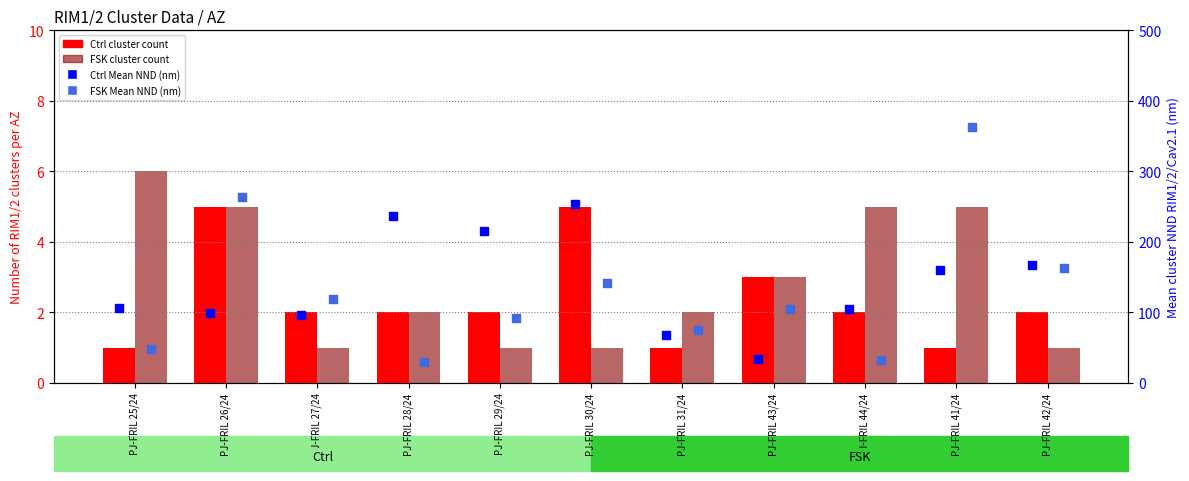

Which series has the widest spread of Y values?

FSK Mean NND (nm)